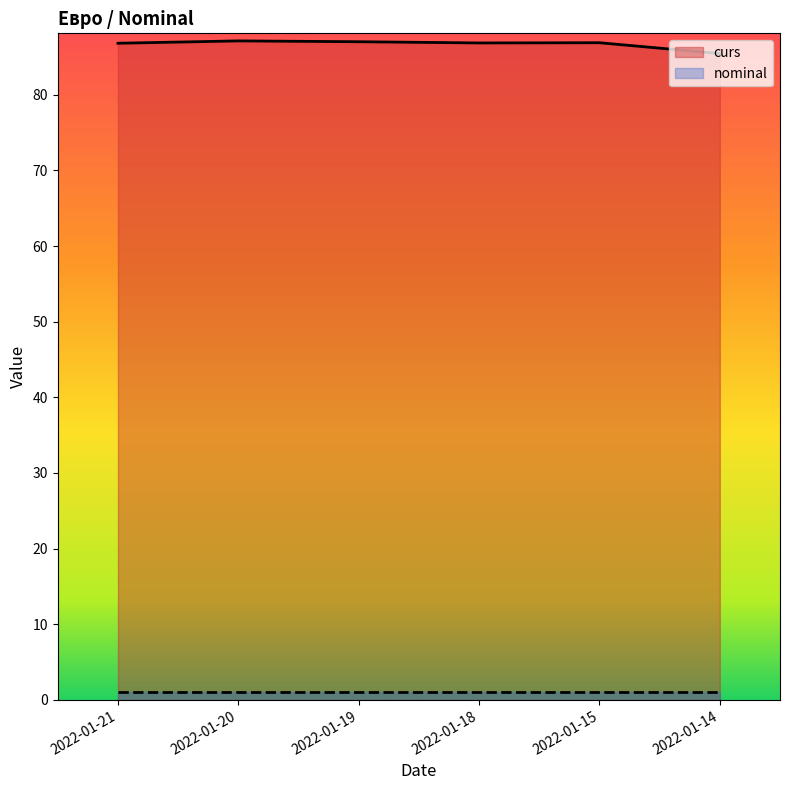

What is the value of the 3rd point from the left?

87.0